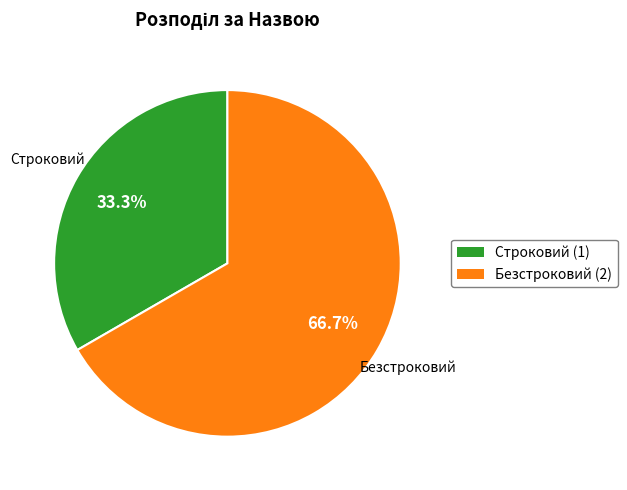

Which category has the smallest portion of the pie?

Строковий